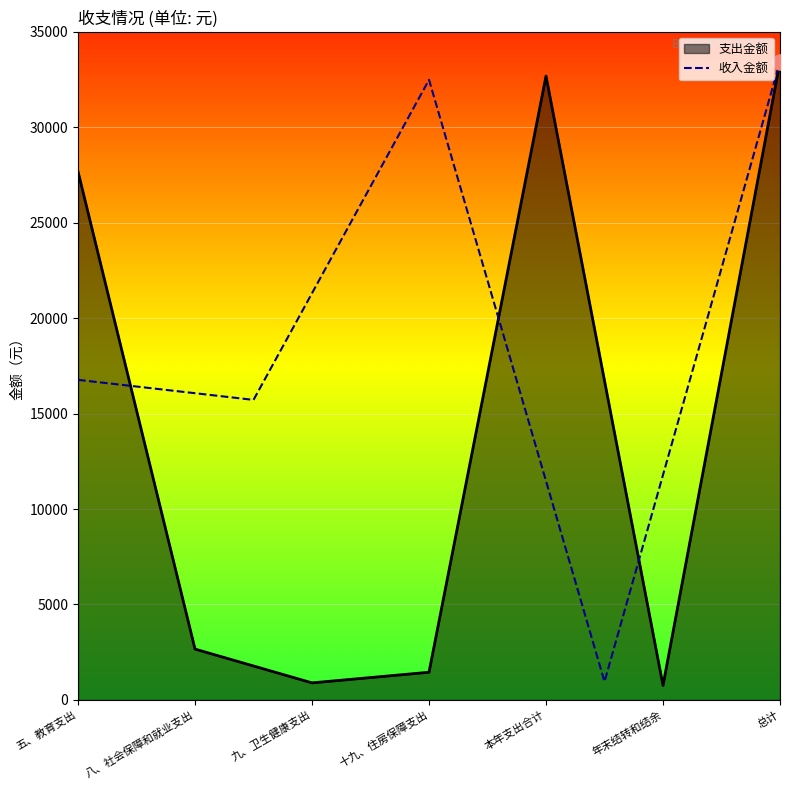

Which category has the highest value in the 收入金额 series?

总计